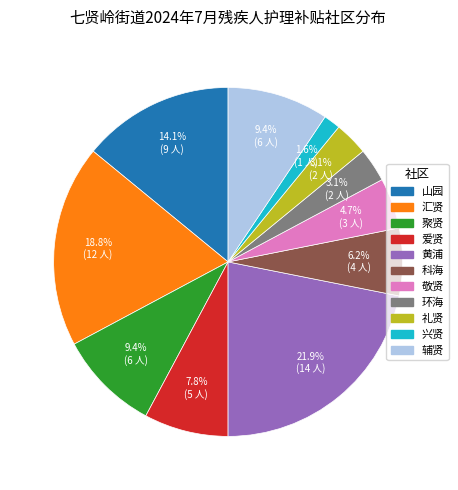

Is there any slice that represents more than half of the pie?

No